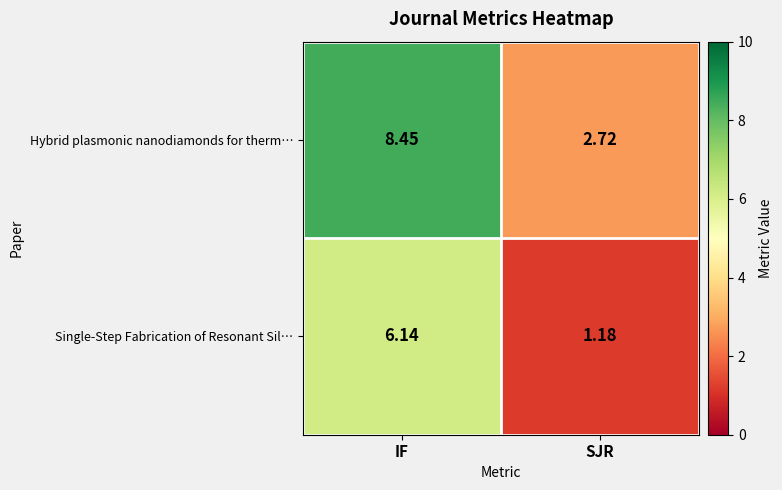

Which series has the largest total across all categories?

Hybrid plasmonic nanodiamonds for therm…